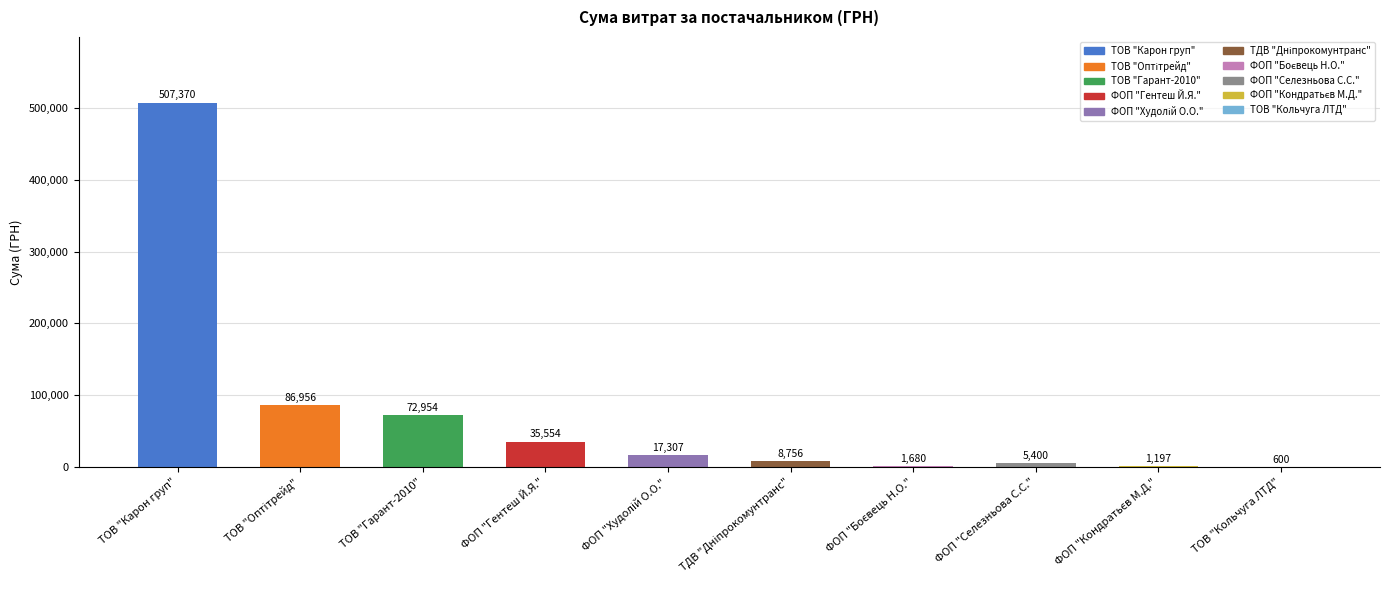

The chart shows a value of 72954.0 at ТОВ "Гарант-2010". True or false?

True